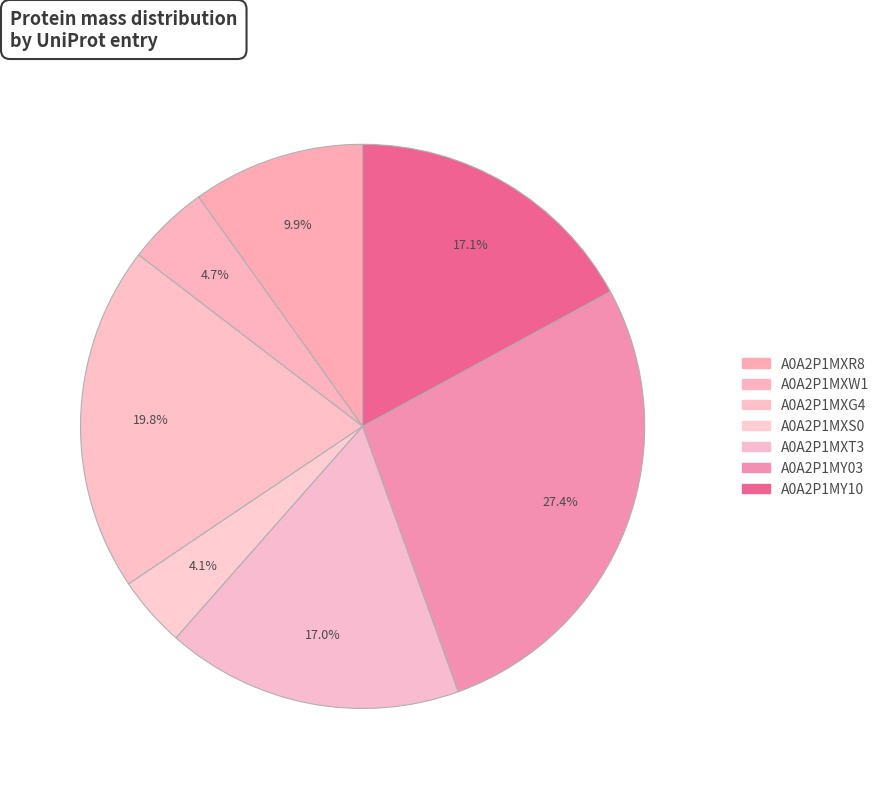

To the nearest percent, what percentage of the pie is A0A2P1MXW1?

5%